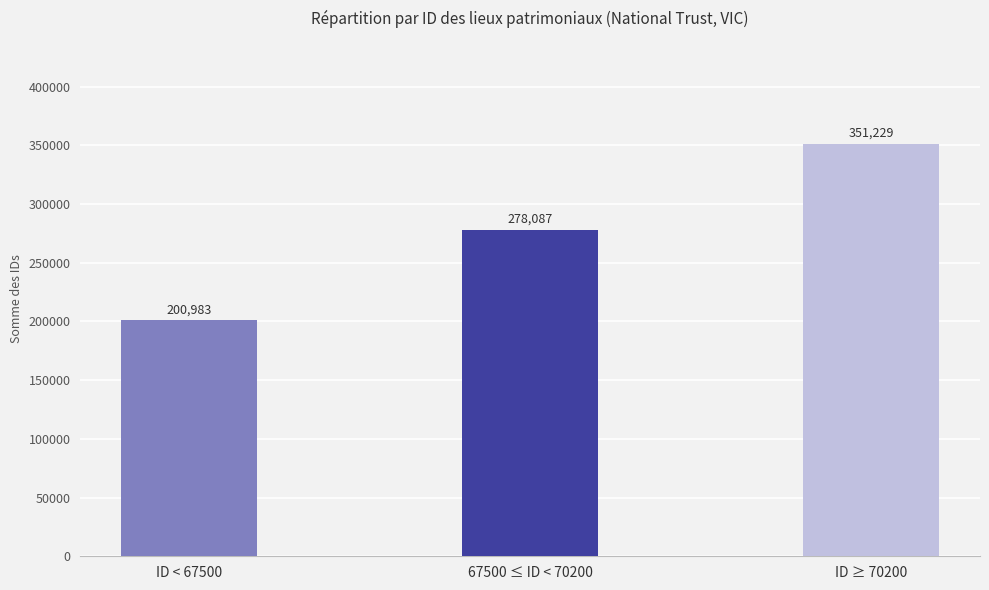

Which category has the lowest value across all series?

ID < 67500